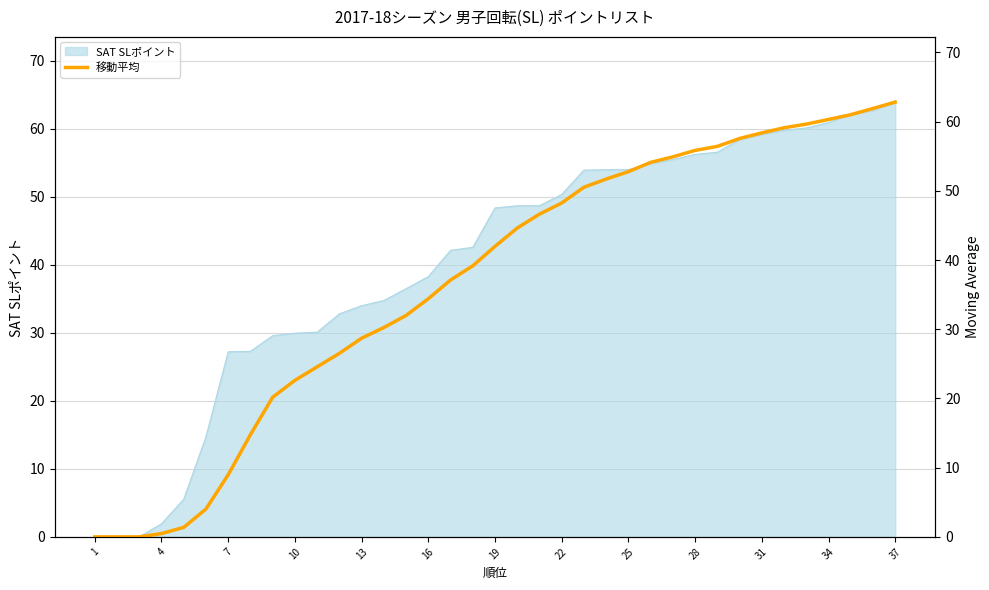

Reading right to left, extract all data points from this chart.

62.8	61.9	61.0	60.3	59.6	59.1	58.4	57.6	56.4	55.9	54.9	54.1	52.8	51.7	50.5	48.2	46.6	44.6	42.0	39.2	37.1	34.4	32.0	30.2	28.7	26.5	24.6	22.6	20.2	14.8	9.0	4.0	1.4	0.5	0.0	0.0	0.0